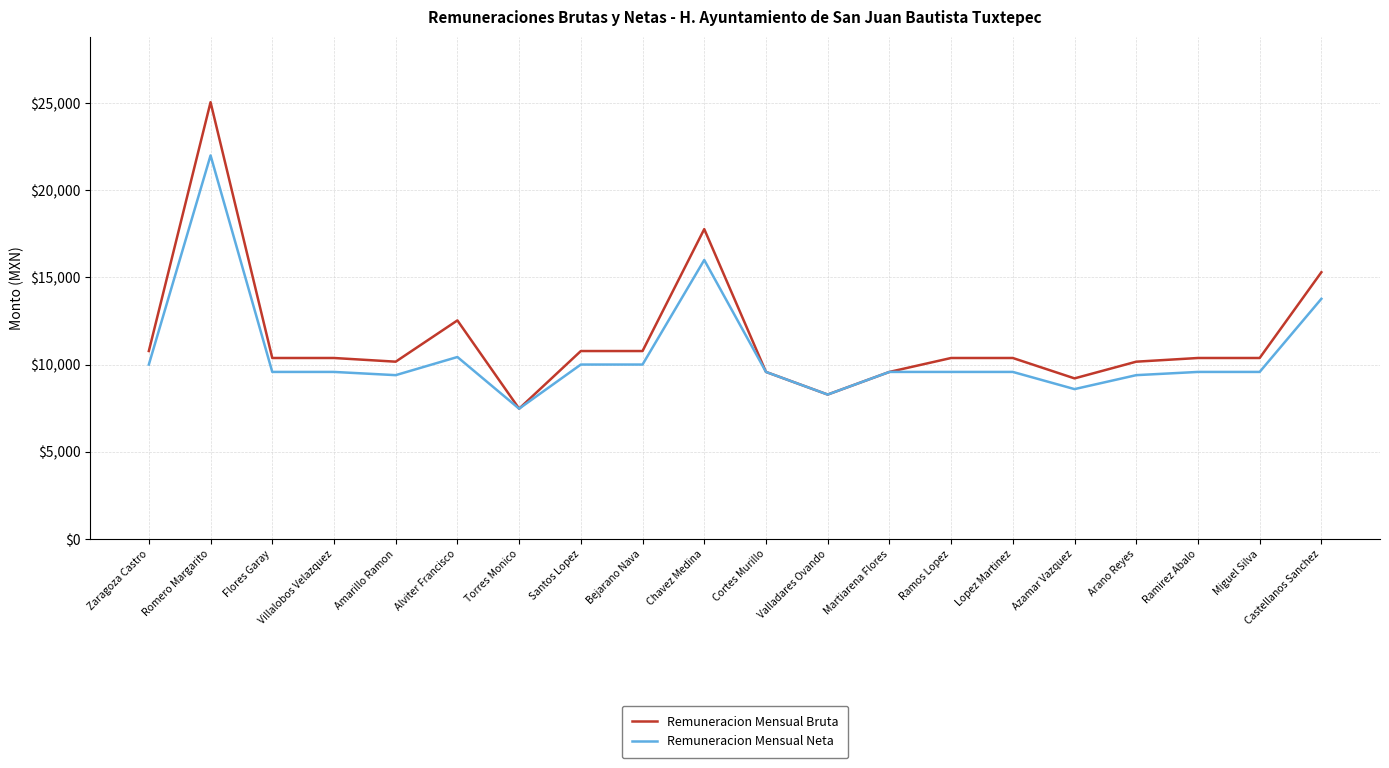

Is it true that Remuneracion Mensual Bruta equals 2635.3 at Valladares Ovando?

False